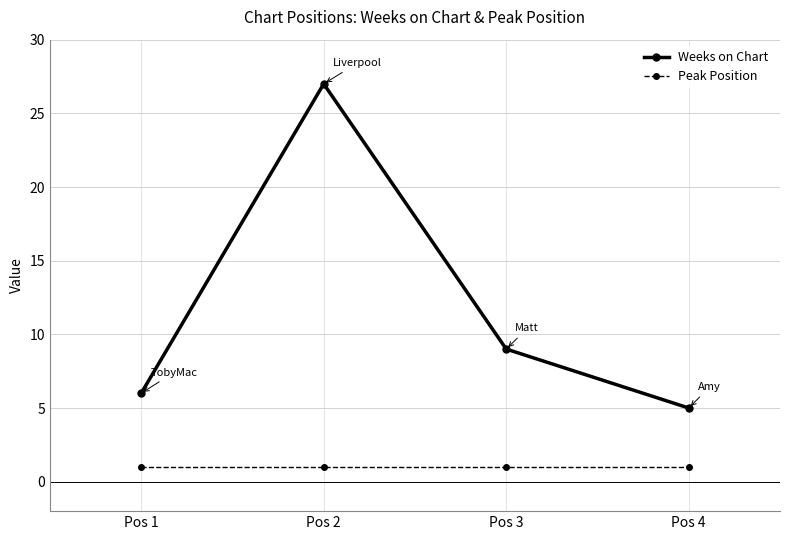

List the series in order of their peak value, highest first.

Weeks on Chart, Peak Position